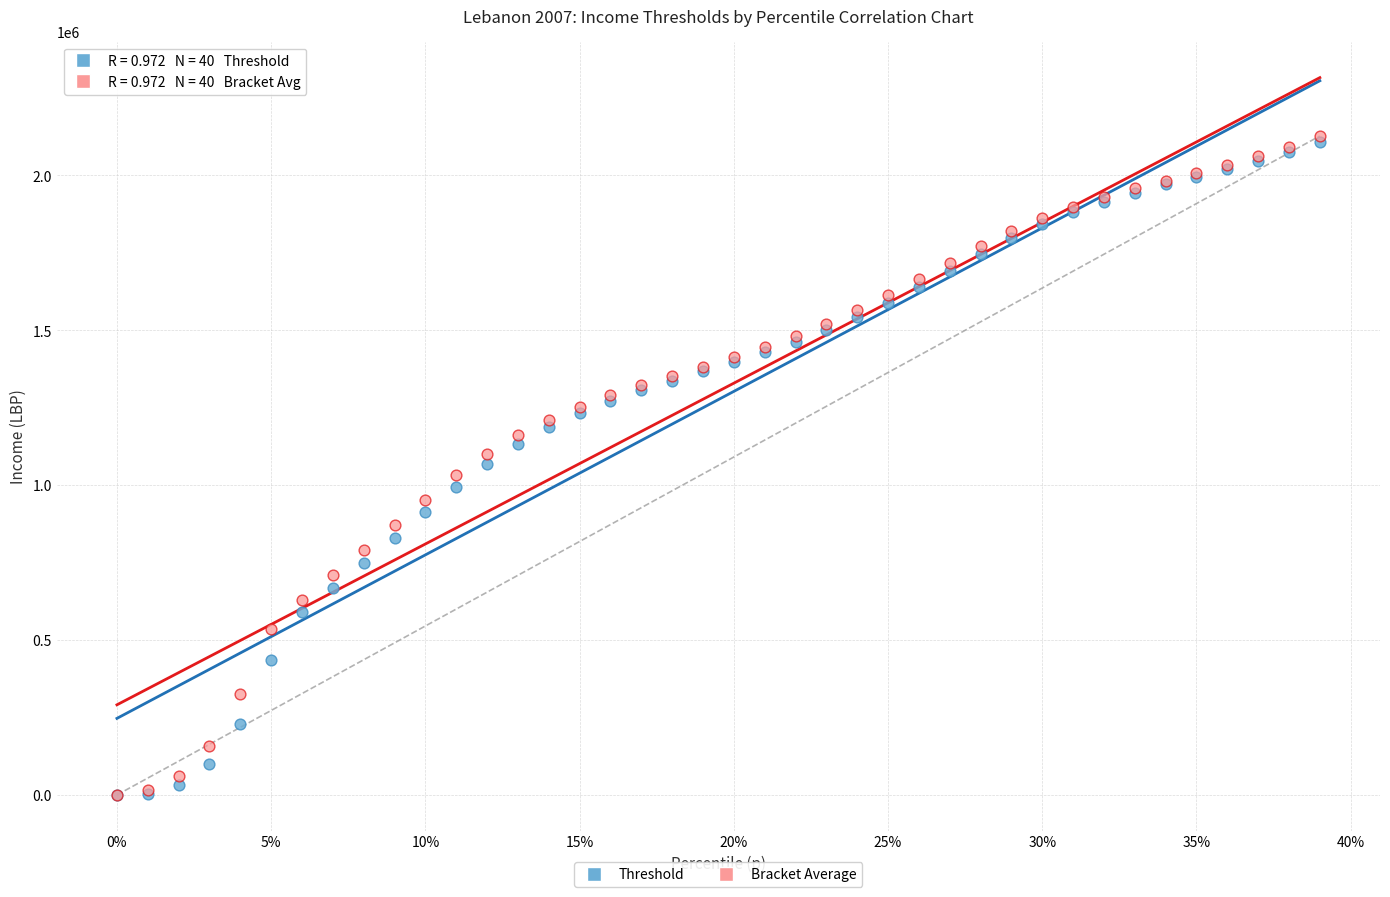

What are all the series names shown in the legend?

Threshold, Bracket Average